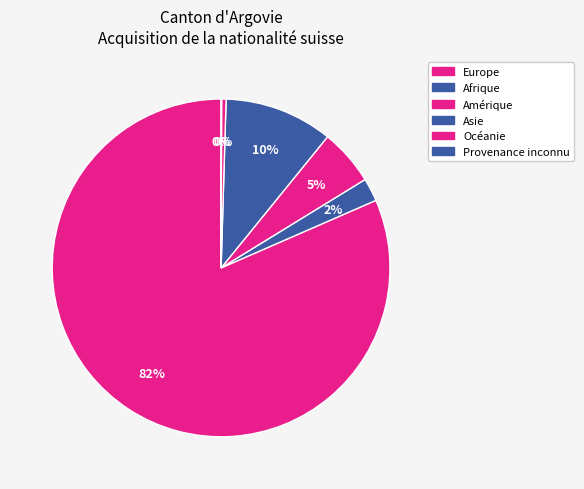

Which slice represents more than half of the pie?

Europe